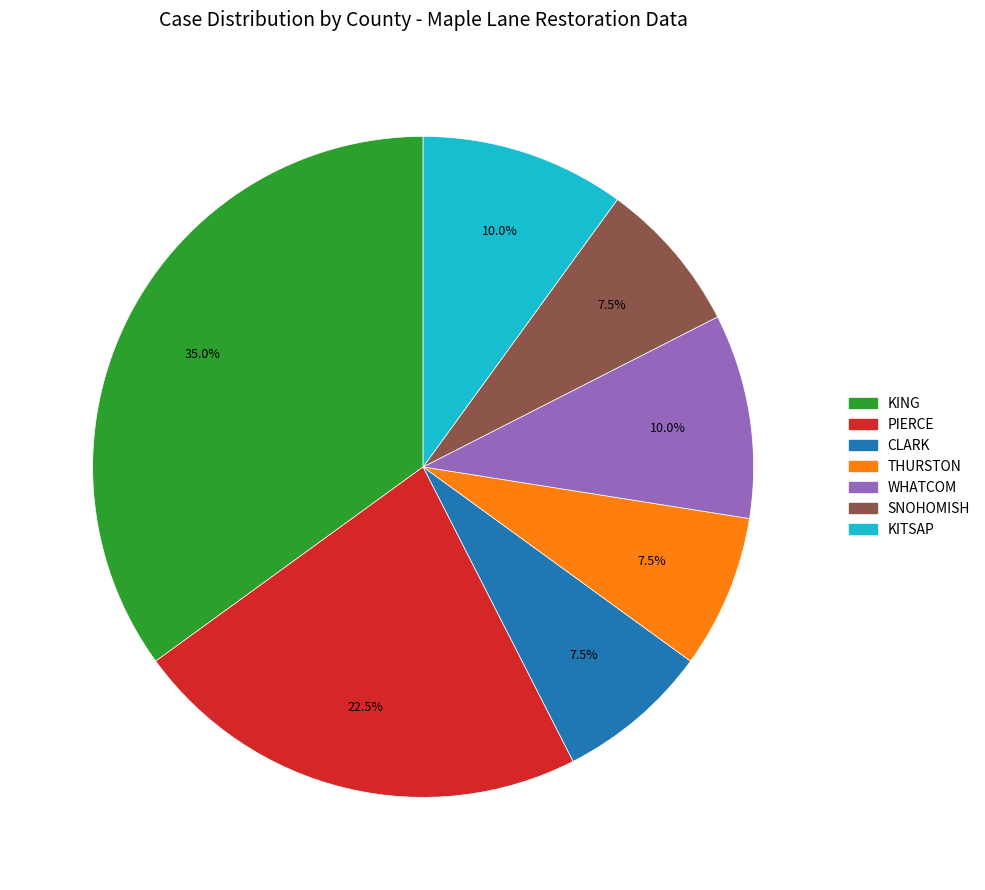

Is there any slice that represents more than half of the pie?

No